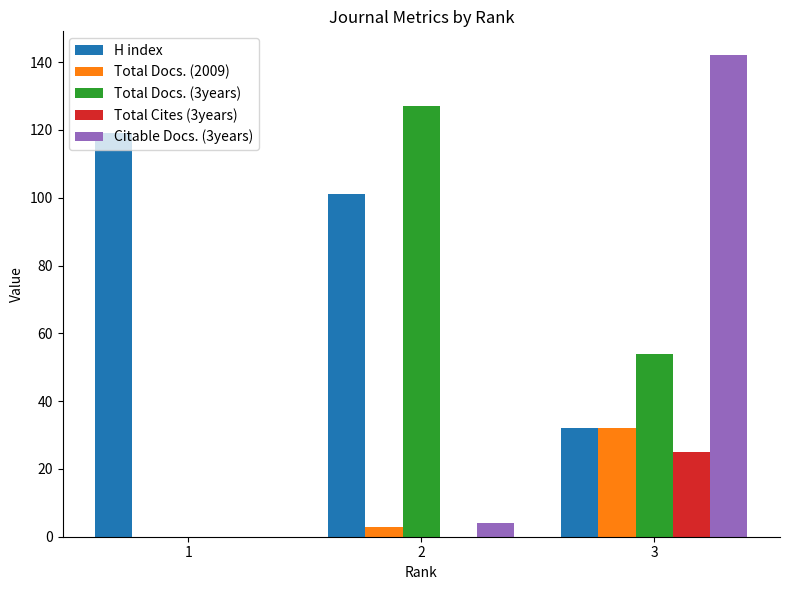

Which series changed the most between 2 and 3?

Citable Docs. (3years)